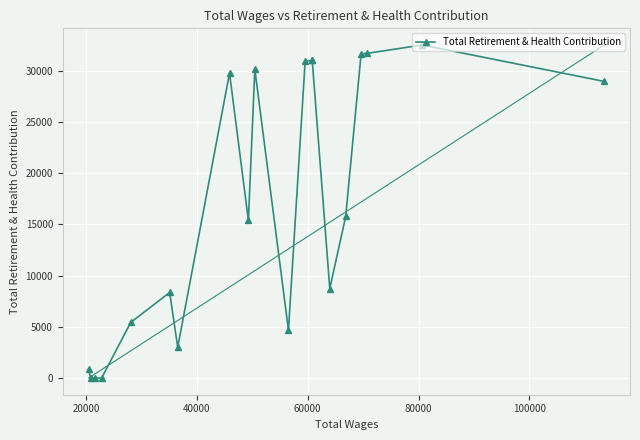

What is the sum of all values?

339873